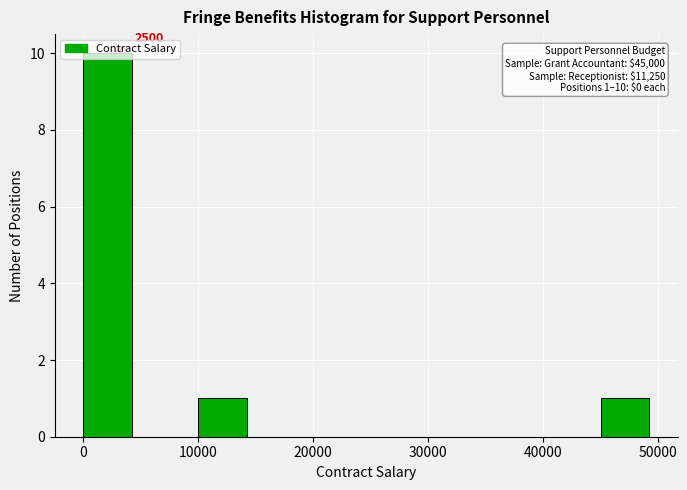

Over which range of the x-axis is the bar tallest?

0 to 5000